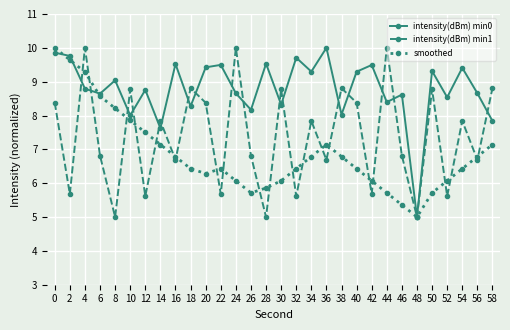

Rank the series by their average value, from highest to lowest.

intensity(dBm) min0, intensity(dBm) min1, smoothed